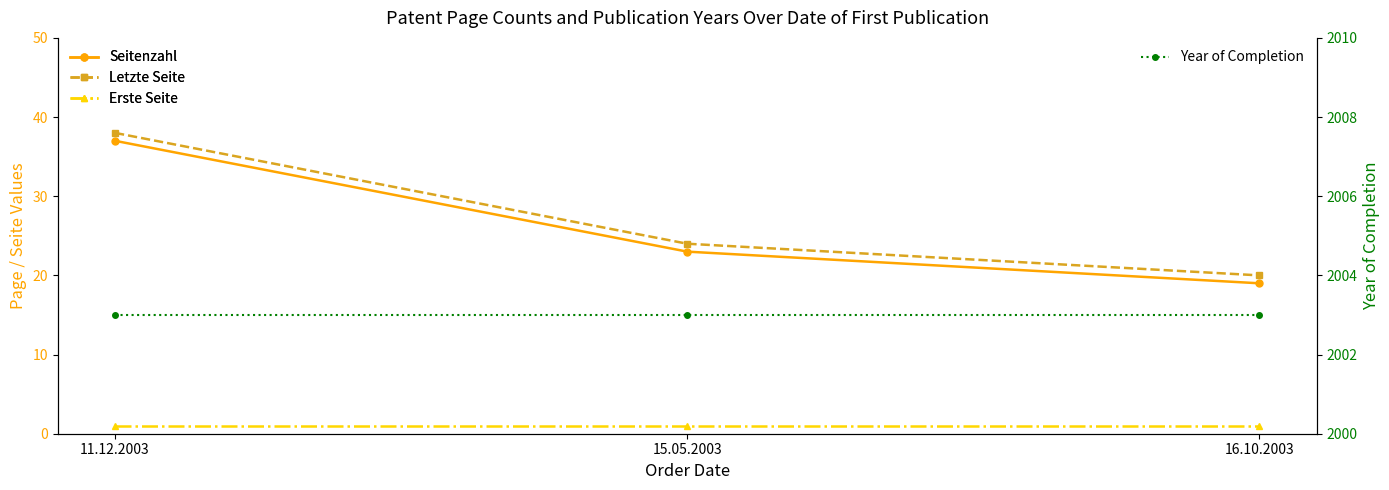

At which label is Seitenzahl closest to 28?

15.05.2003